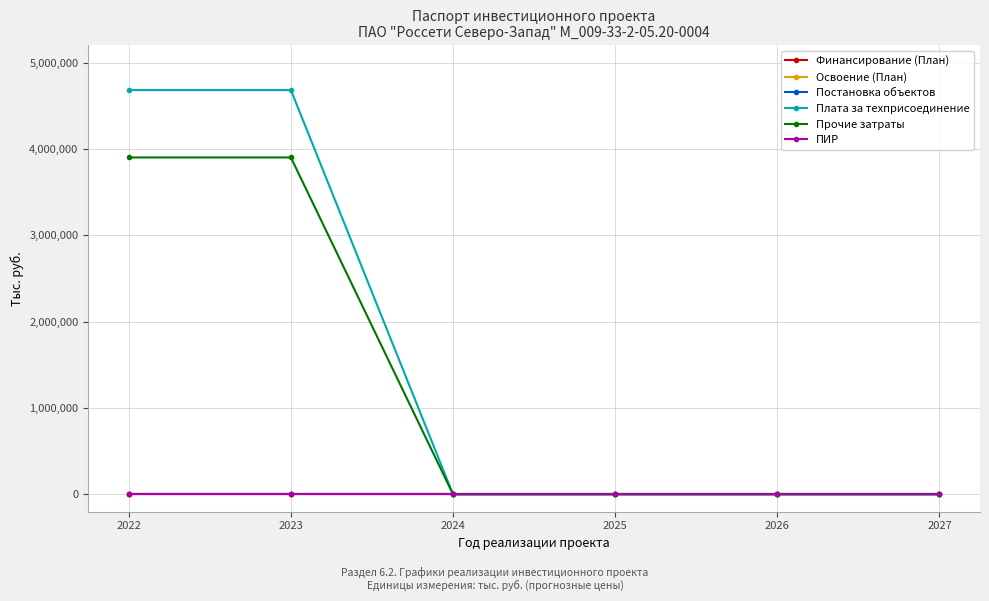

Which series has the largest total across all categories?

Плата за техприсоединение